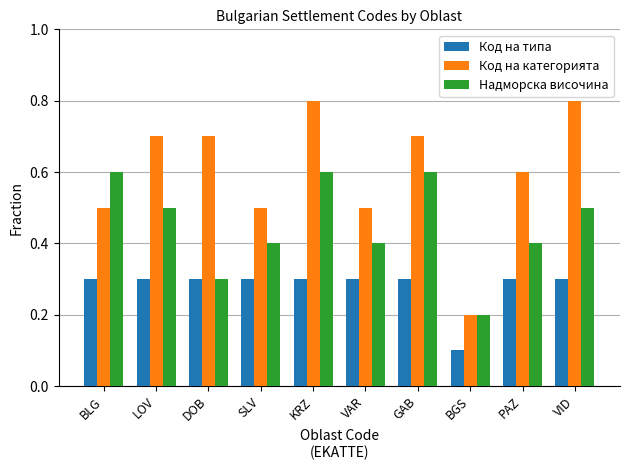

What is the approximate value of Код на типа at DOB?

0.3